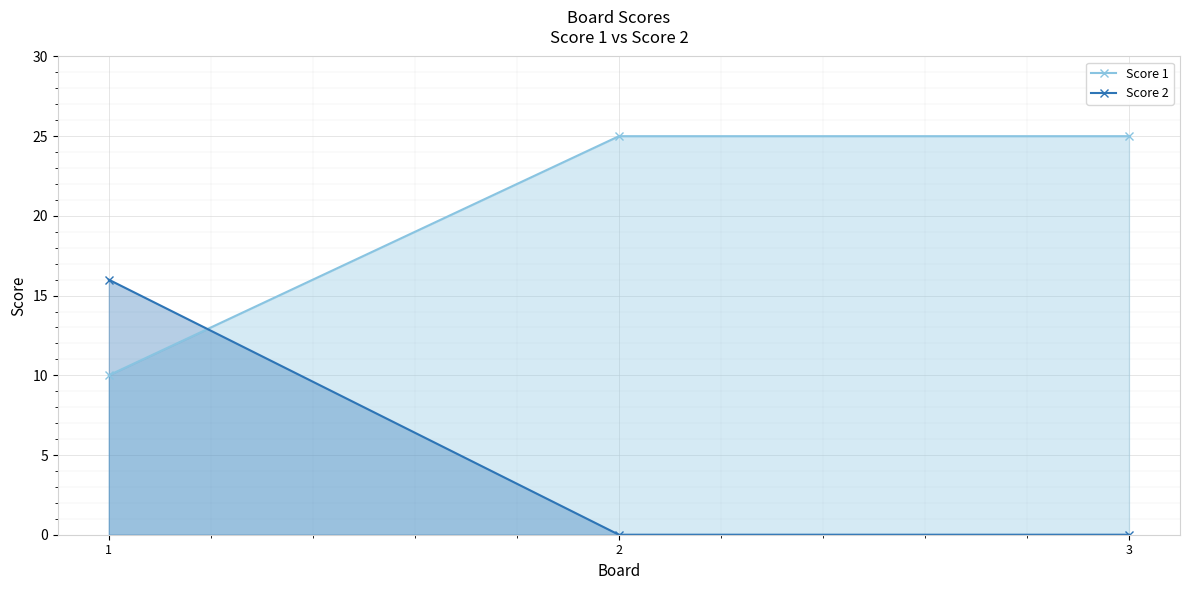

Rank the series at 1 from highest to lowest value.

Score 2, Score 1